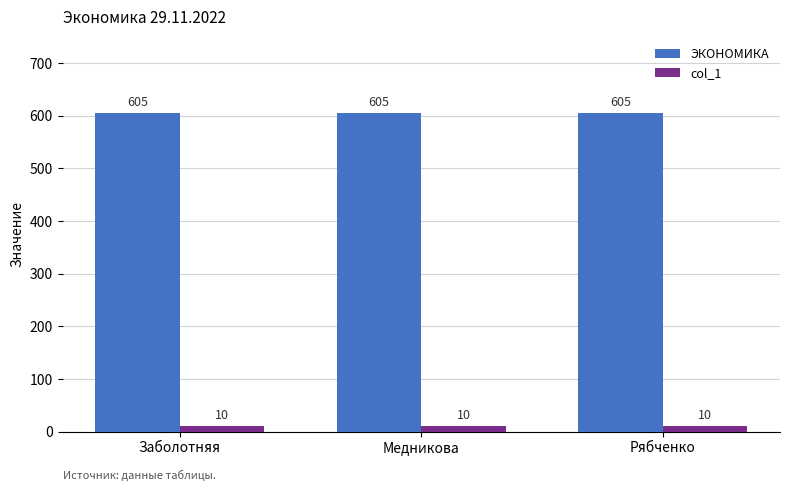

What is the difference between the highest and lowest values at Заболотняя?

595